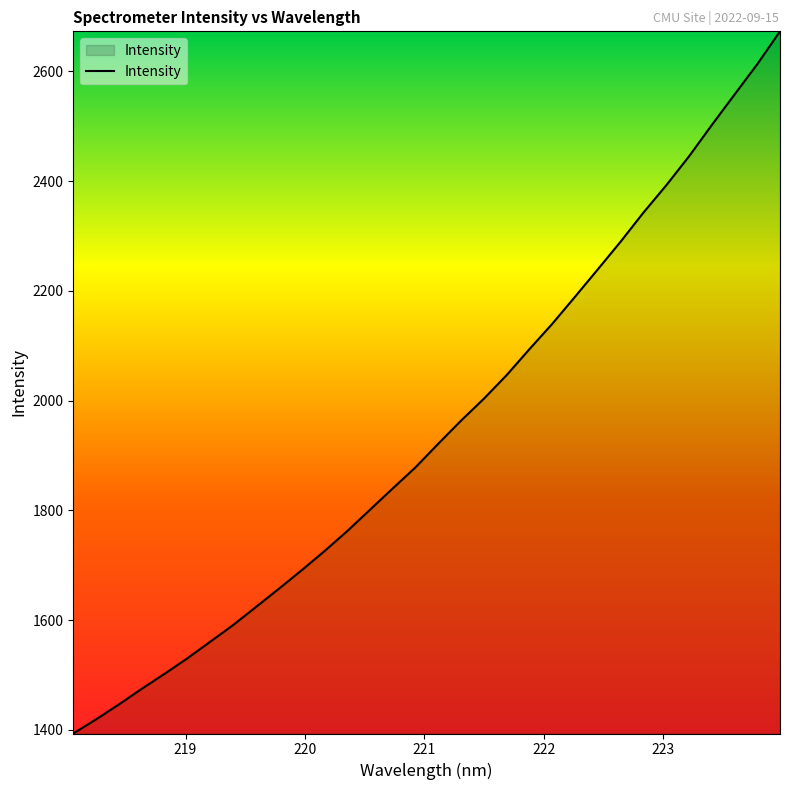

What is the difference between the maximum and minimum values?

1279.6